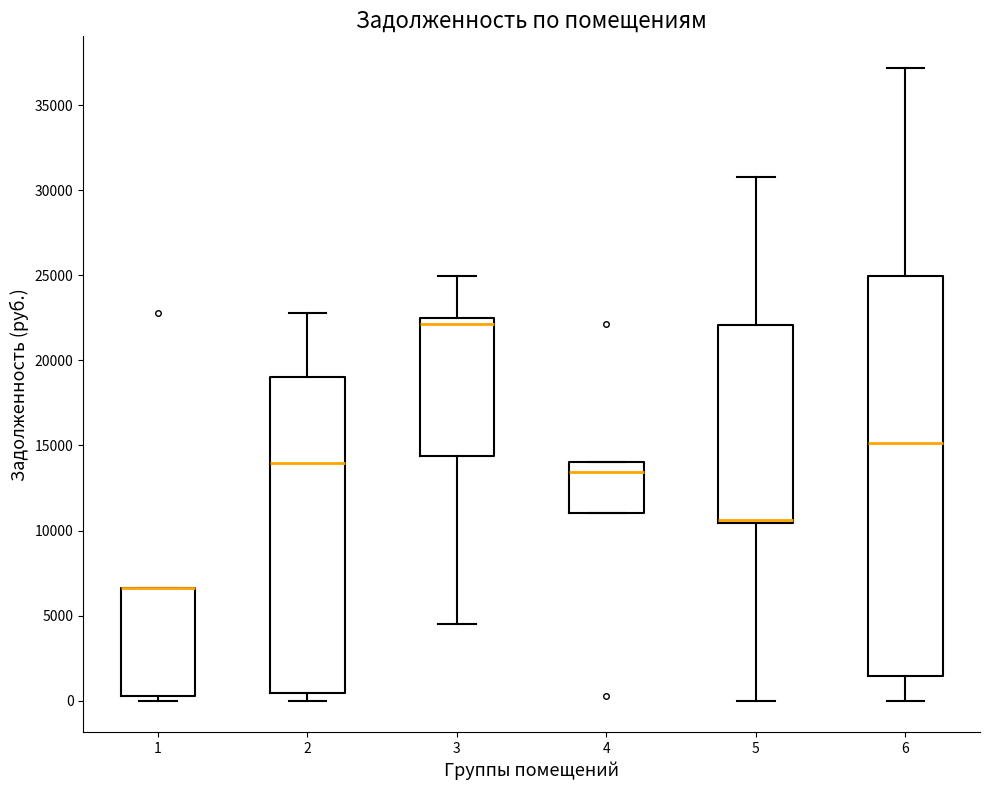

Which box is the tallest, from its lower edge to its upper edge?

6